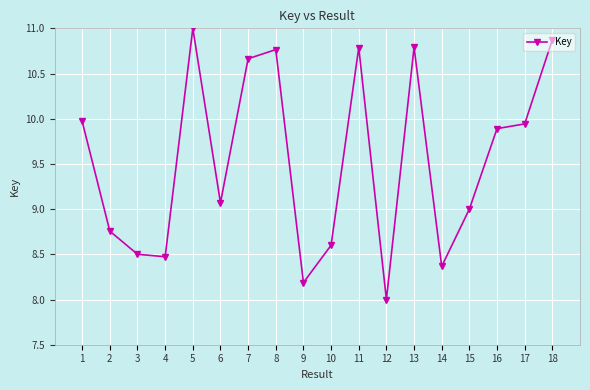

True or false: there are more than 0 points higher than both neighbors.

True